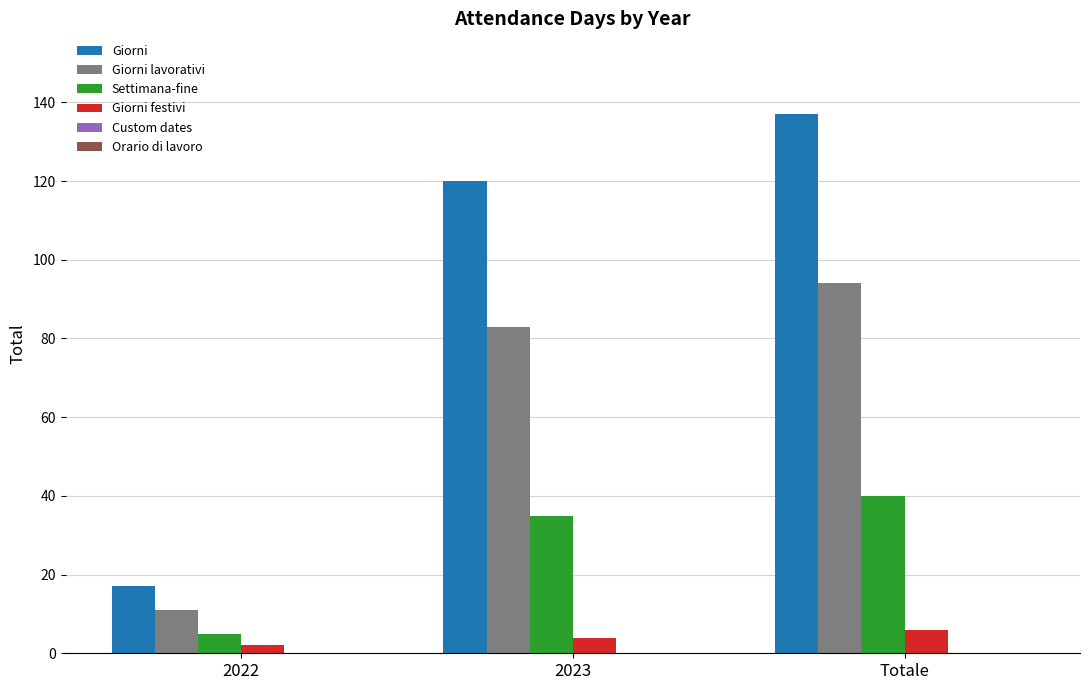

Does the chart contain any negative values?

No